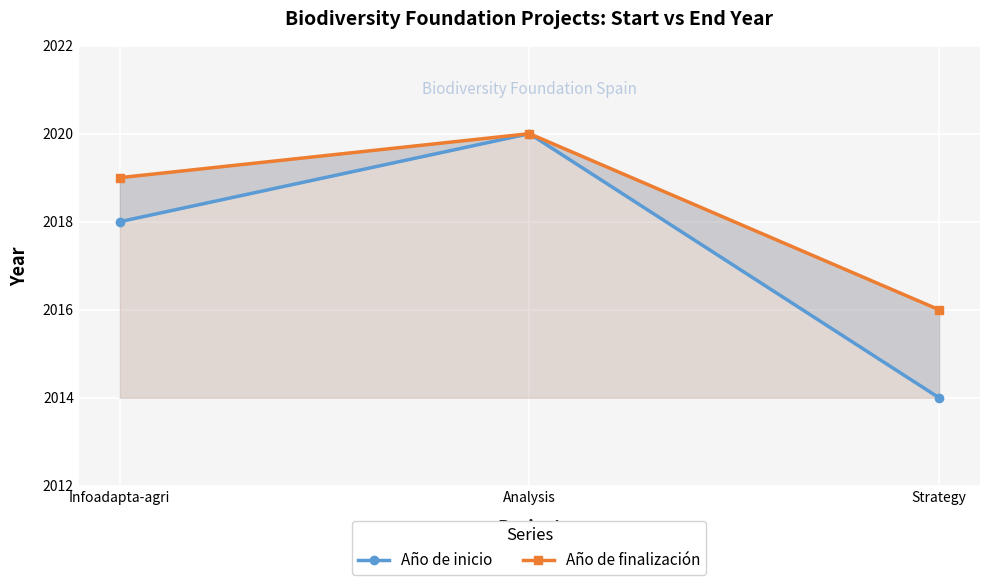

What is the difference between the maximum and minimum values in the Año de inicio series?

6